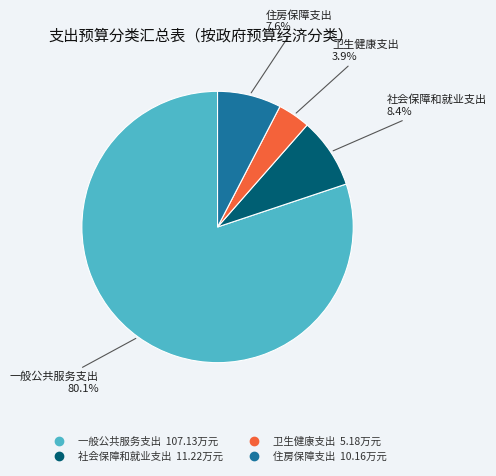

Is there any slice that represents more than half of the pie?

Yes